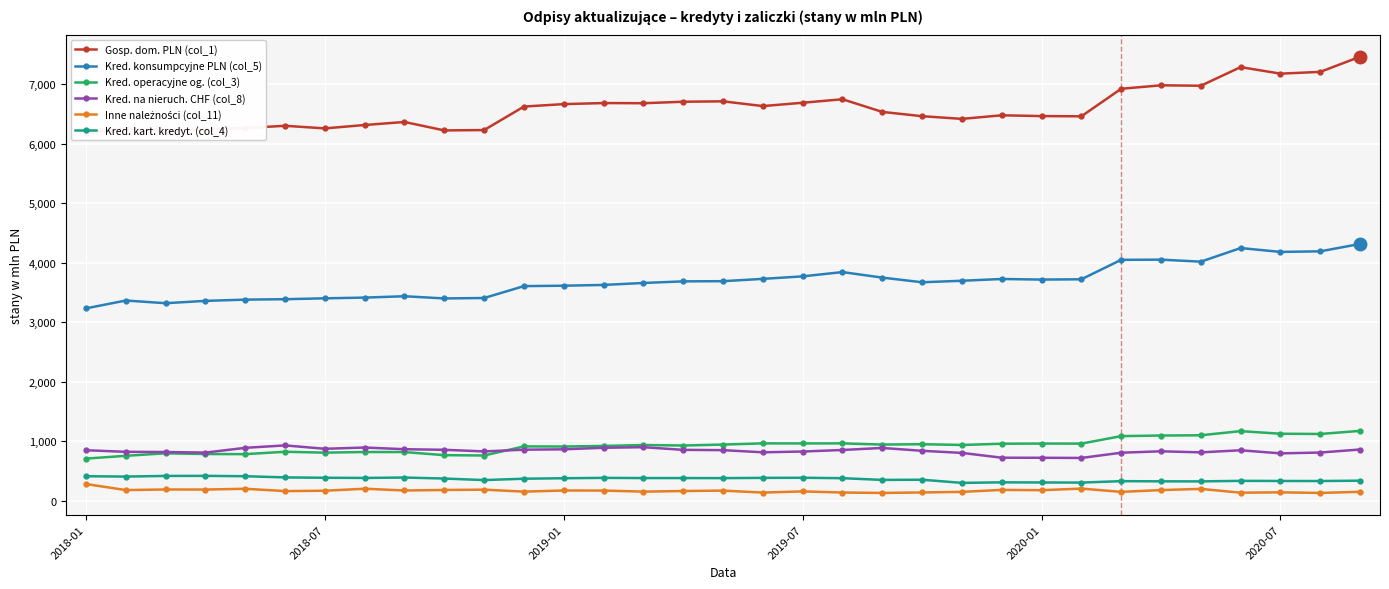

At which category is the sum across all series the highest?

32